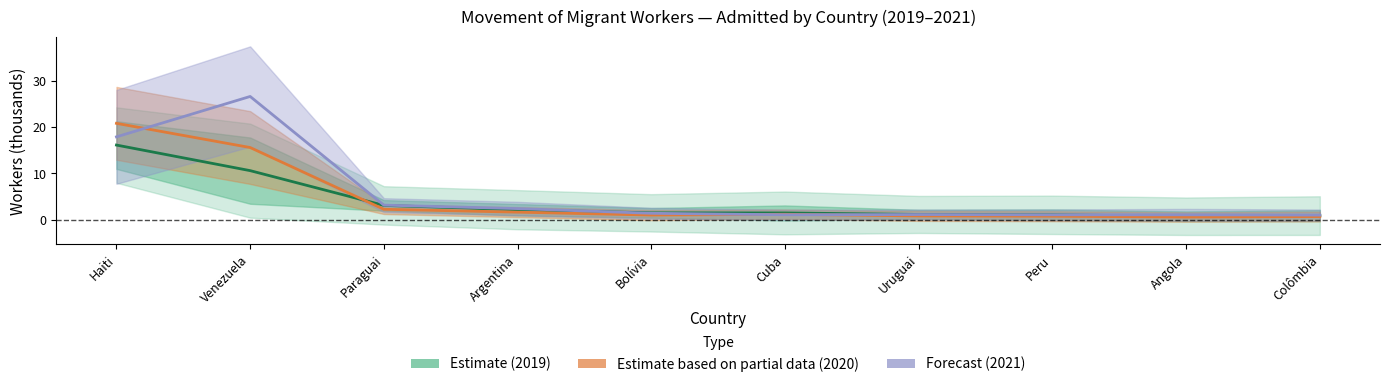

Rank the categories by Forecast (2021) value from lowest to highest.

Colômbia, Peru, Angola, Cuba, Uruguai, Bolívia, Argentina, Paraguai, Haiti, Venezuela